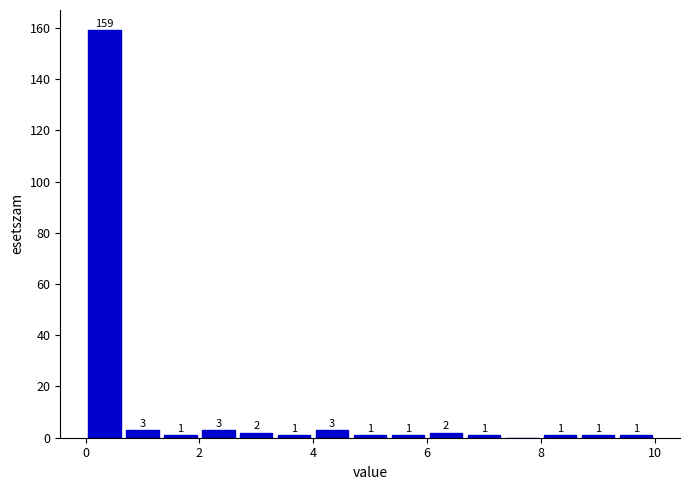

Read against the x-axis, roughly where is the centre of the tallest bar?

0.4